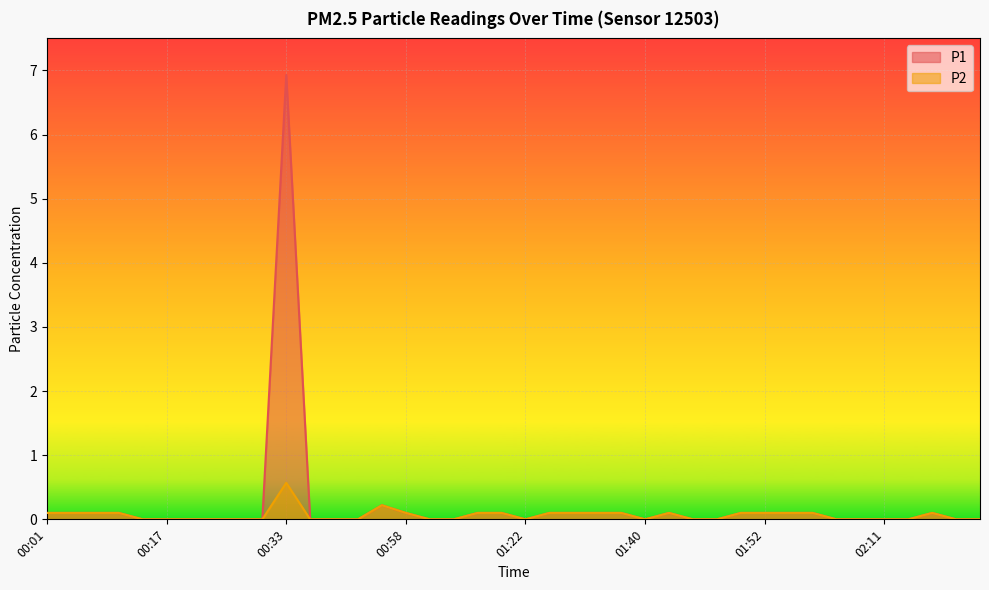

True or false: P2 has a value of -0.3 at 00:38.

False